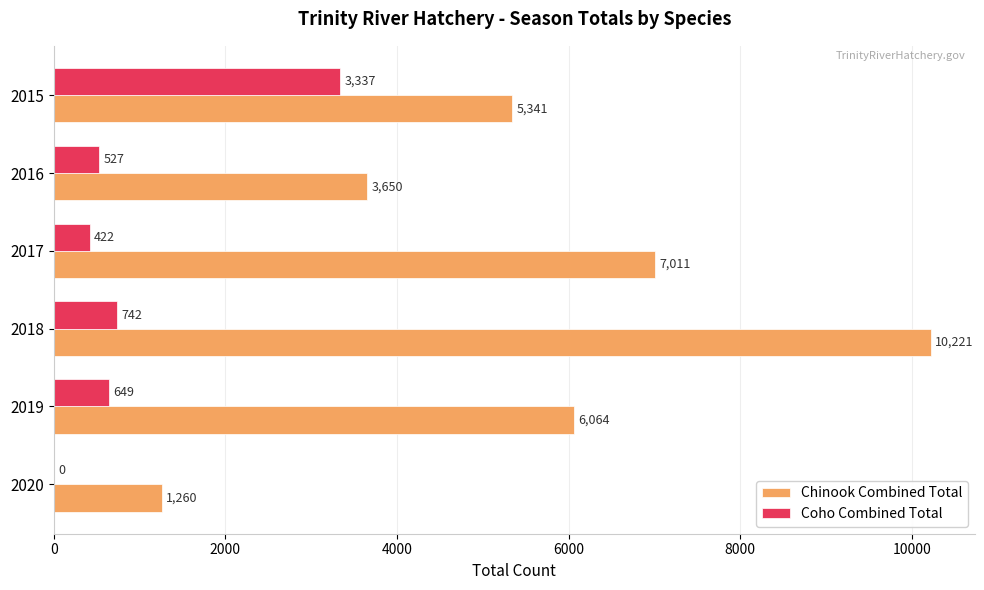

What is the total value across all series at 2017?

7433